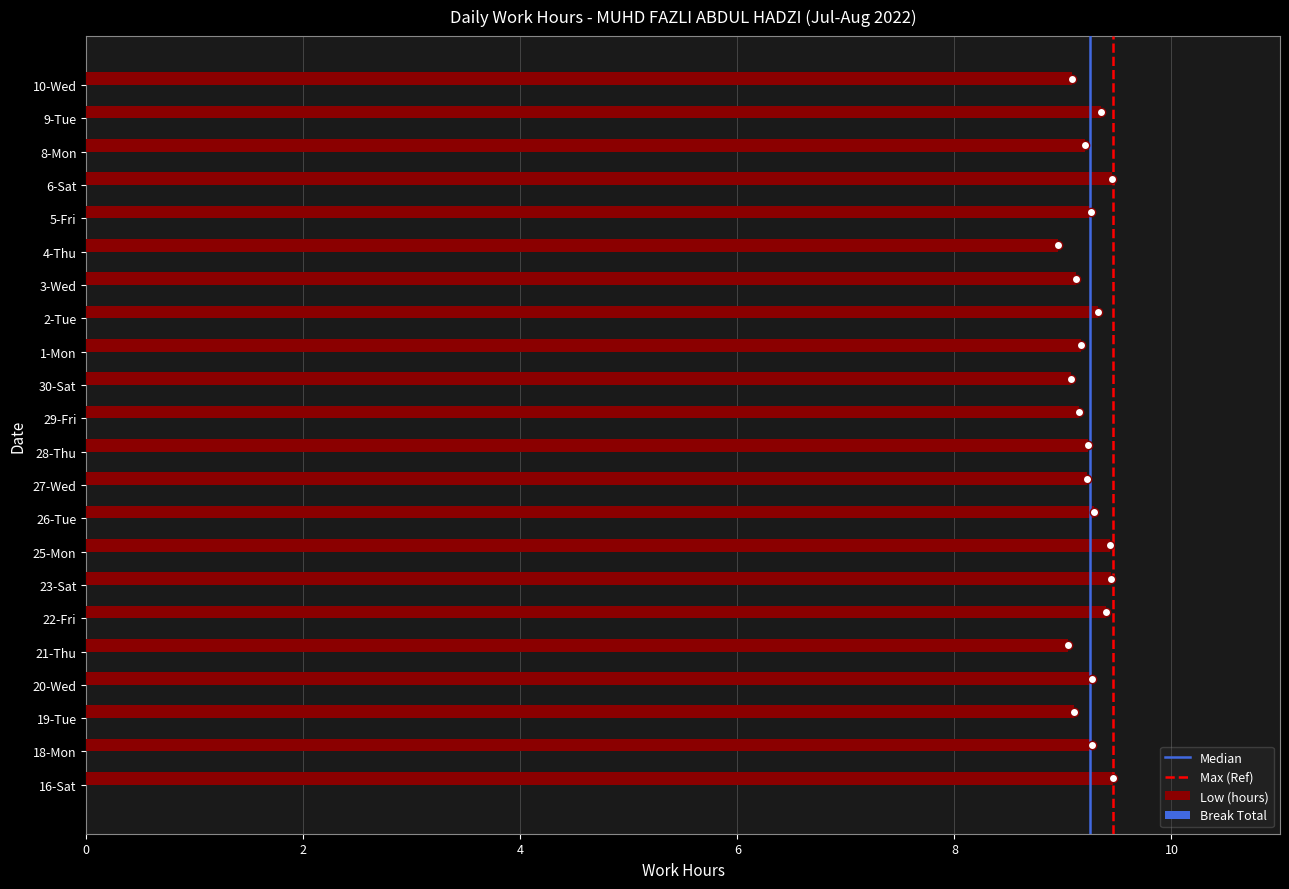

What is the greatest value displayed?

9.5